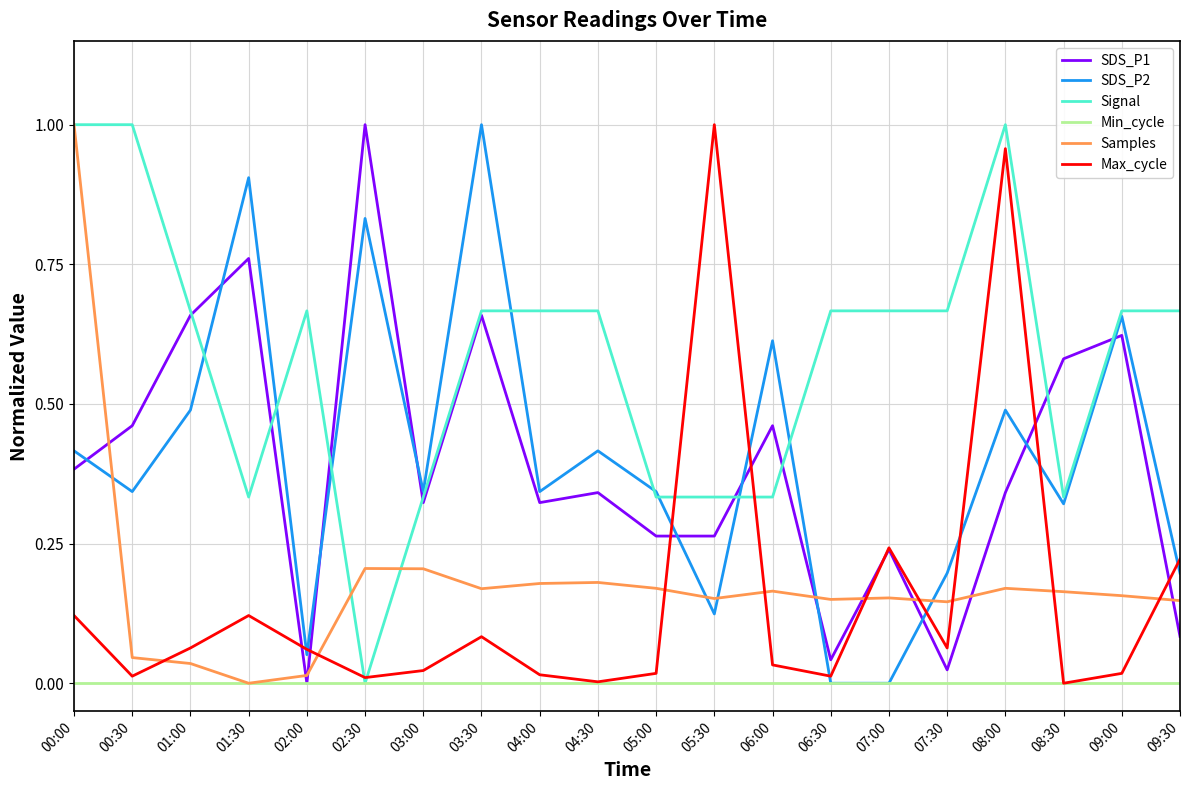

The SDS_P1 series shows 0.8 at 00:30. True or false?

False